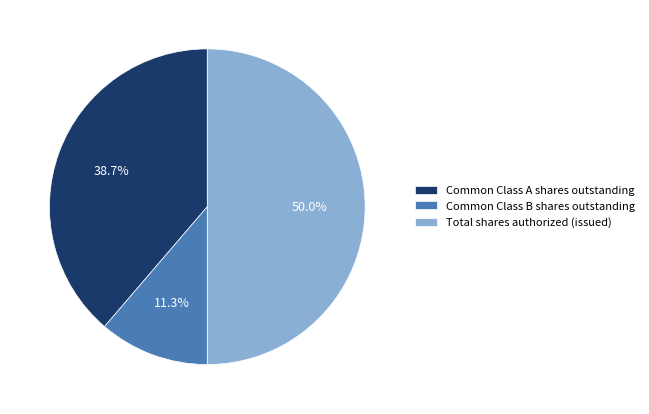

What percentage is the Total shares authorized (issued) slice, to the nearest percent?

50%